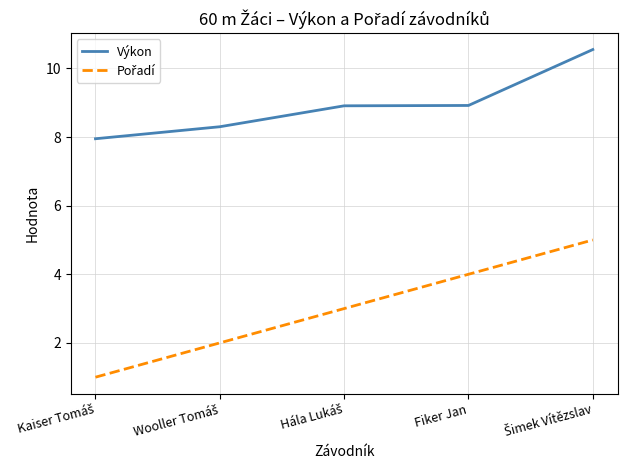

Which series has the largest total across all categories?

Výkon